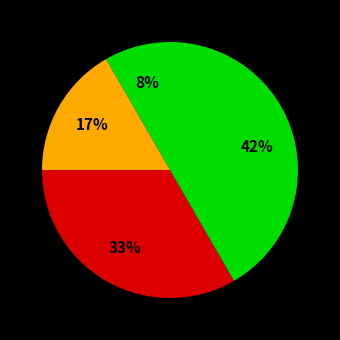

How many slices are in this pie chart?

4